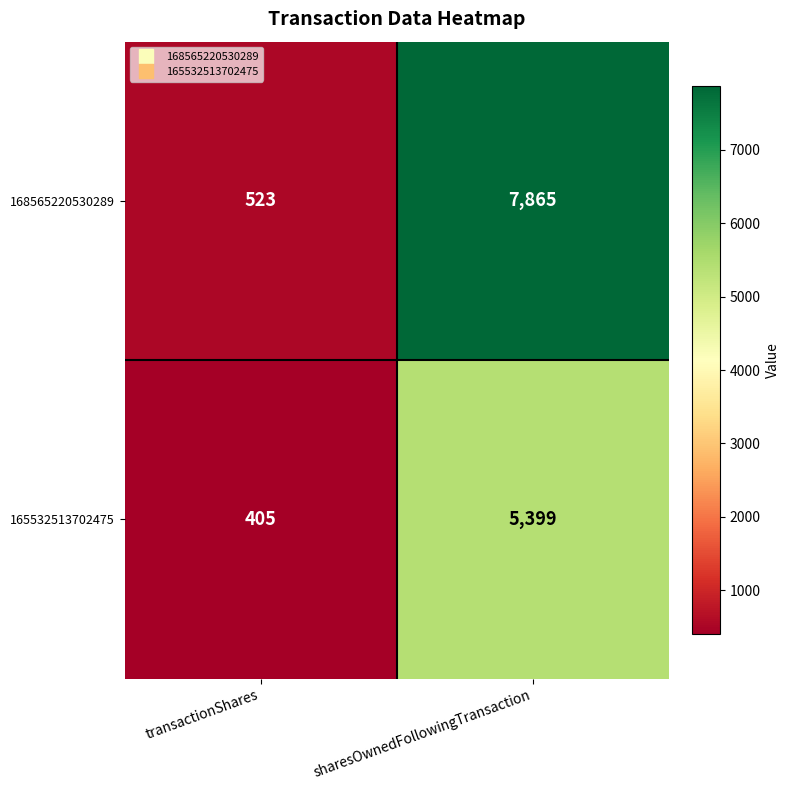

Rank the series by their average value, from highest to lowest.

168565220530289, 165532513702475